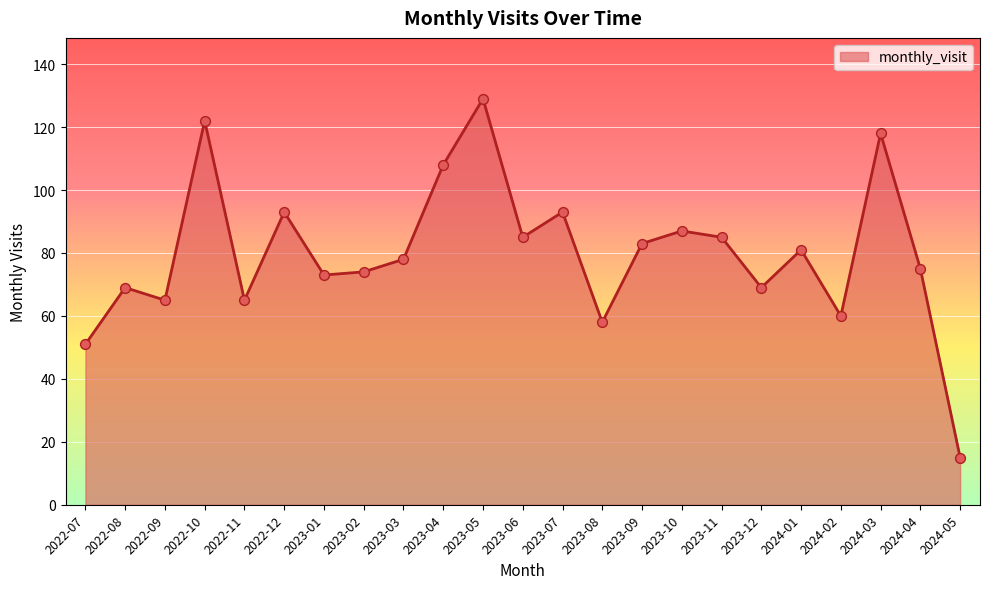

Which has a higher value, 2024-04 or 2023-01?

2024-04